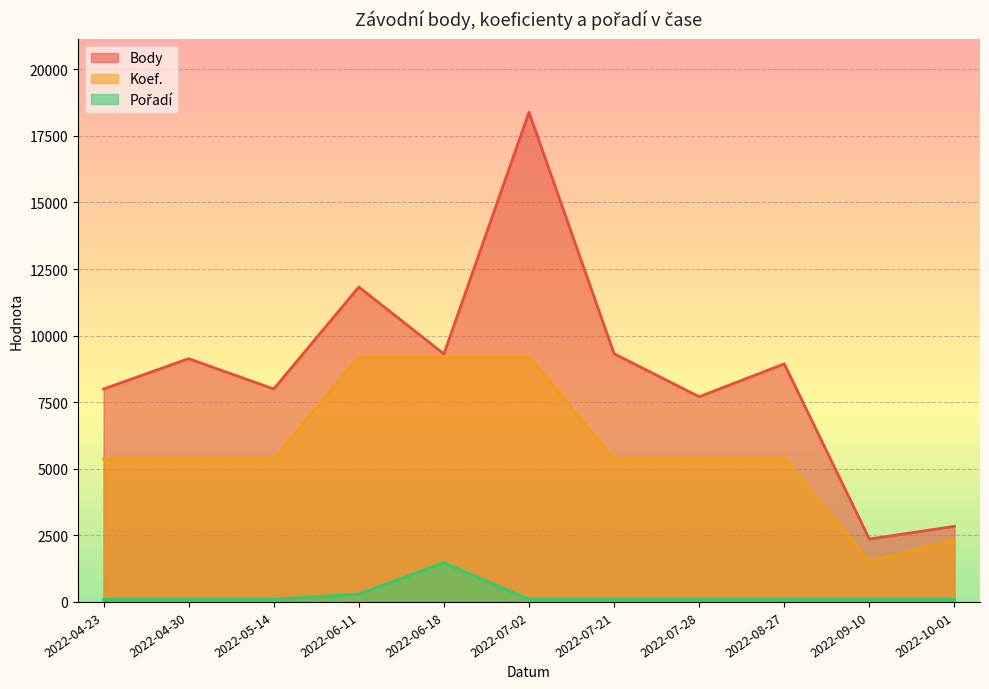

What is the difference between the maximum and minimum values in the Koef. series?

7661.7